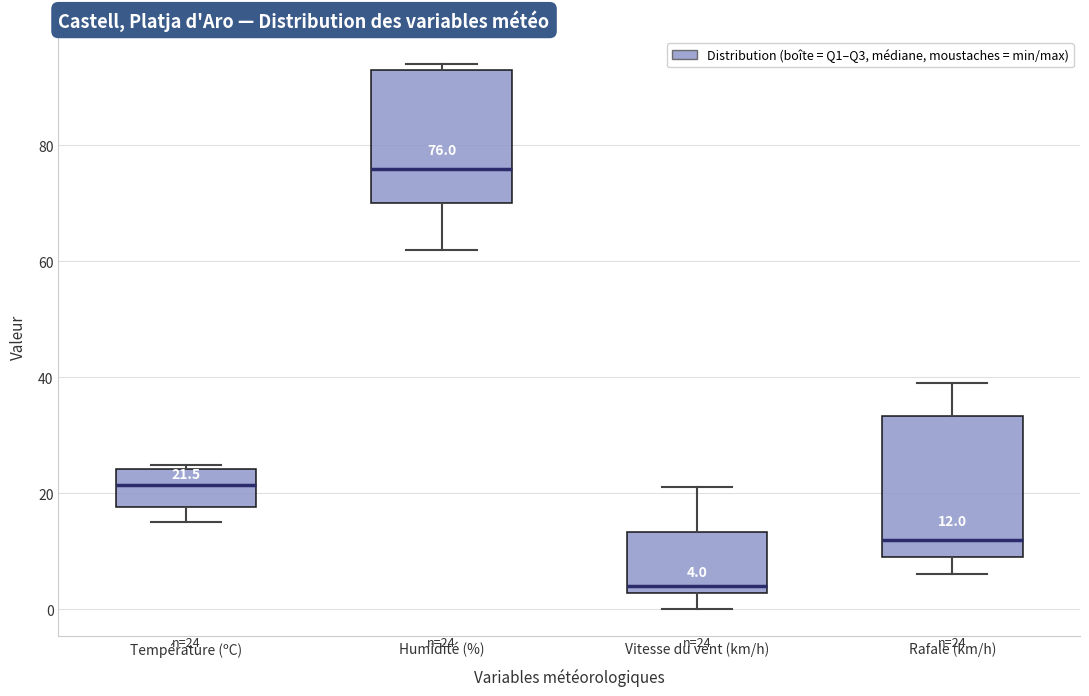

Which box has the lowest median line?

Vitesse du vent (km/h)